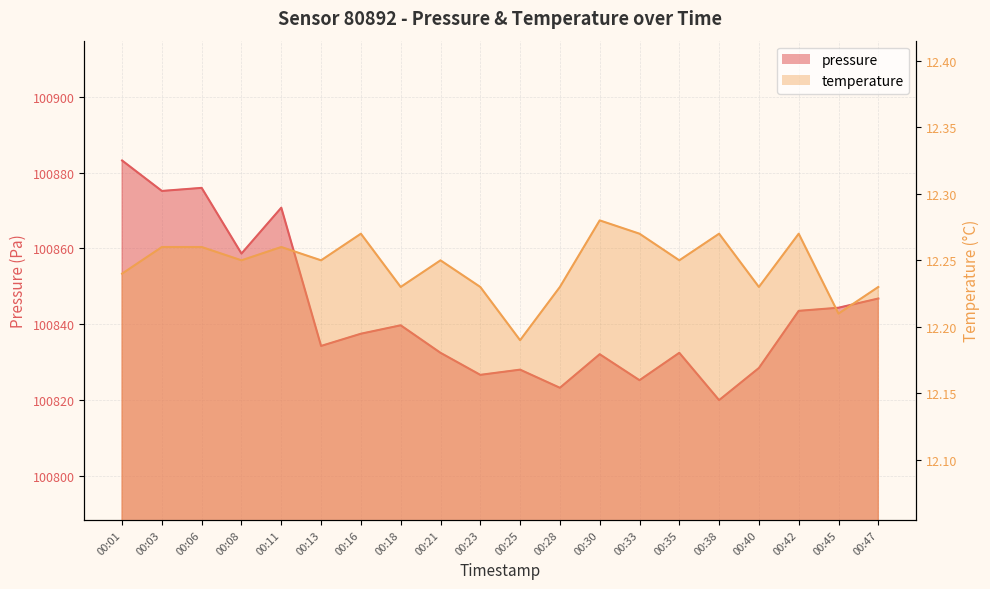

What is the total value across all series at 00:33?

100837.6